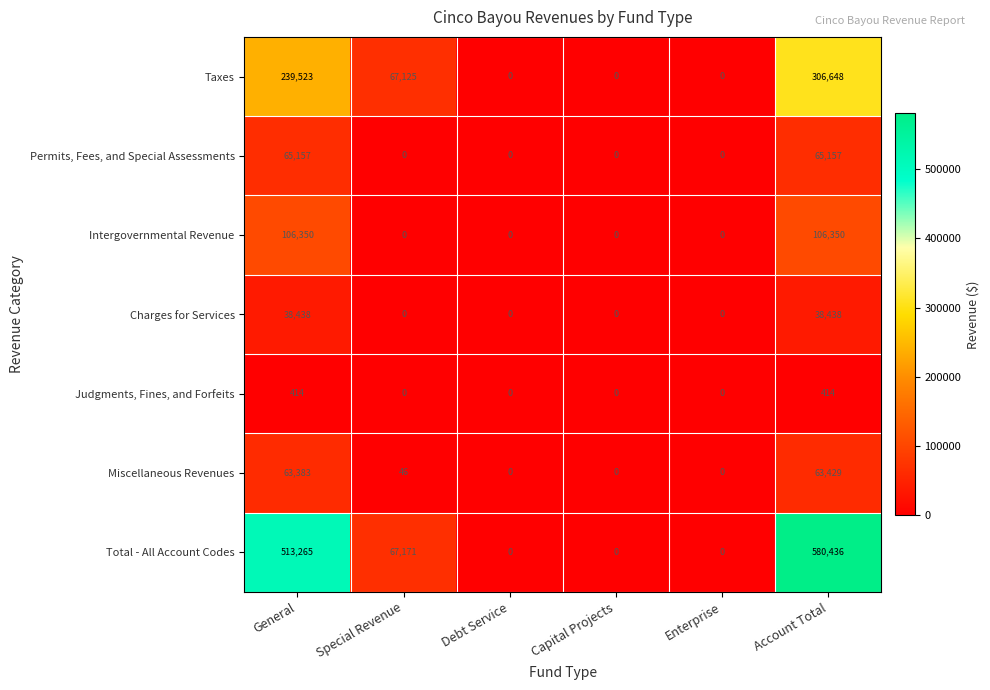

Where does the Total - All Account Codes series first go above 67171?

General